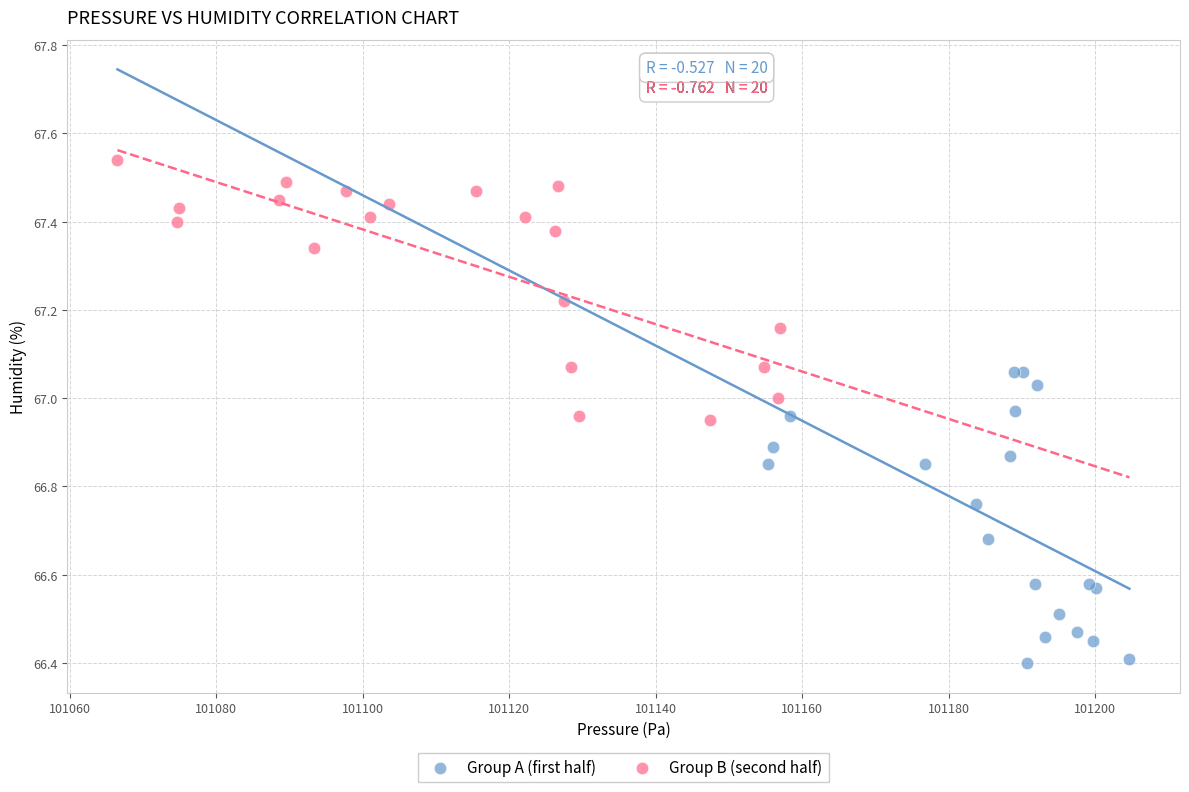

Which series reaches the minimum Y coordinate?

Group A (first half)